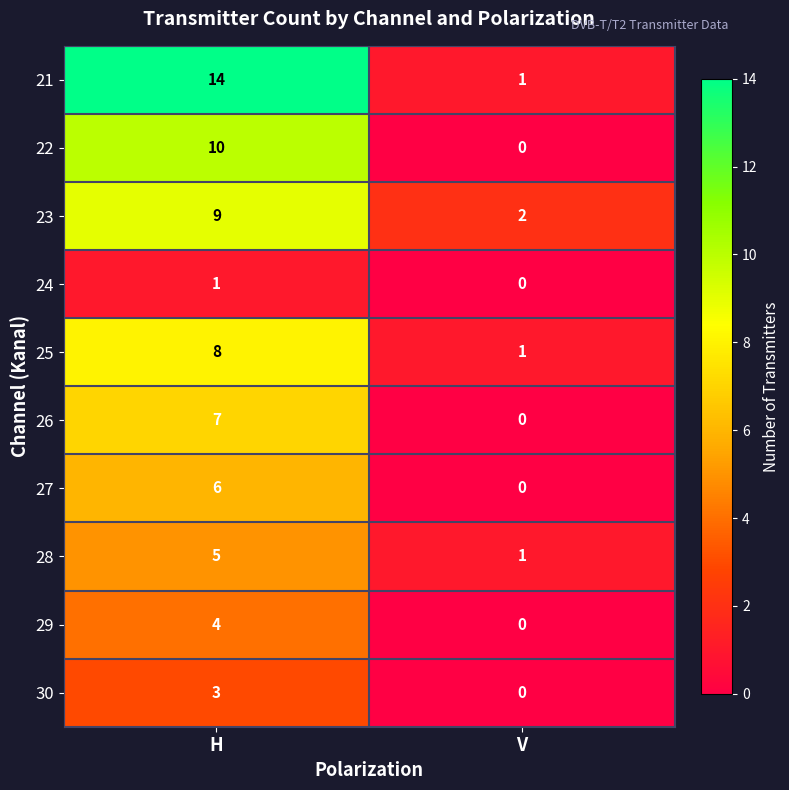

Is it true that 27 equals 11 at H?

False